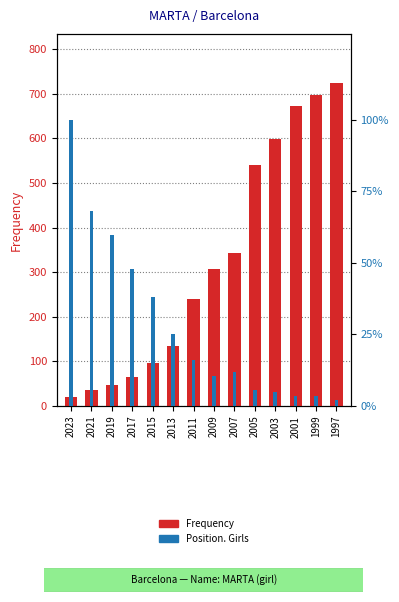

What is the greatest value displayed?

725.0